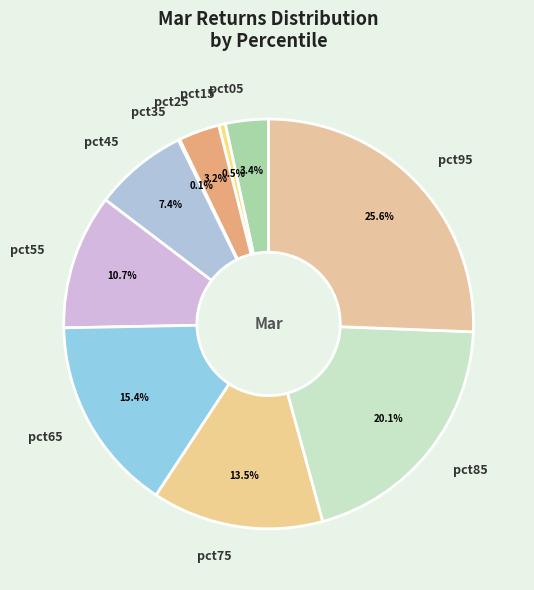

Is pct55 the majority of the pie?

No